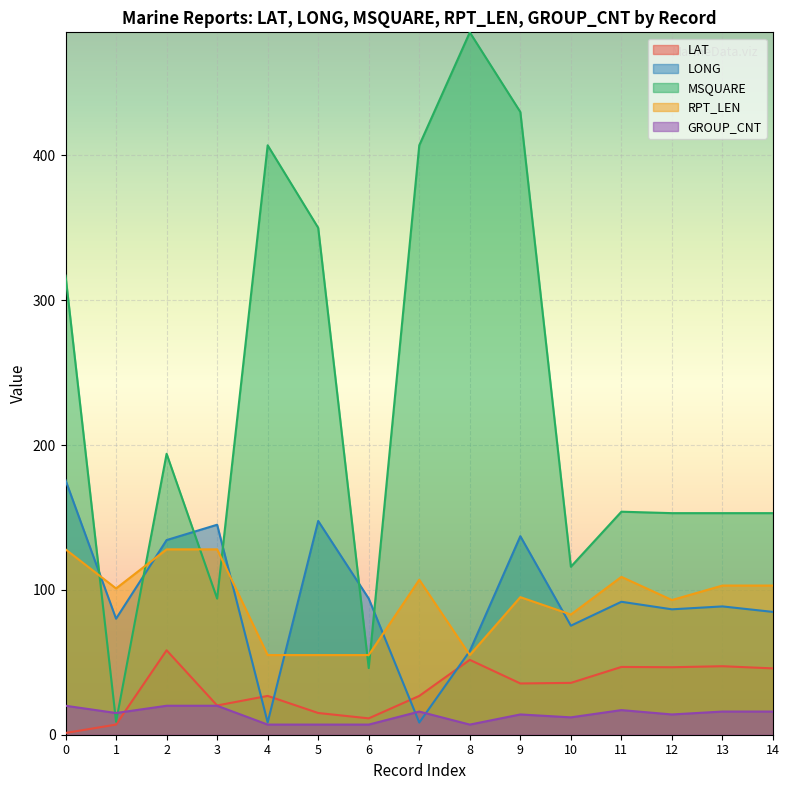

How many series are shown in this chart?

5